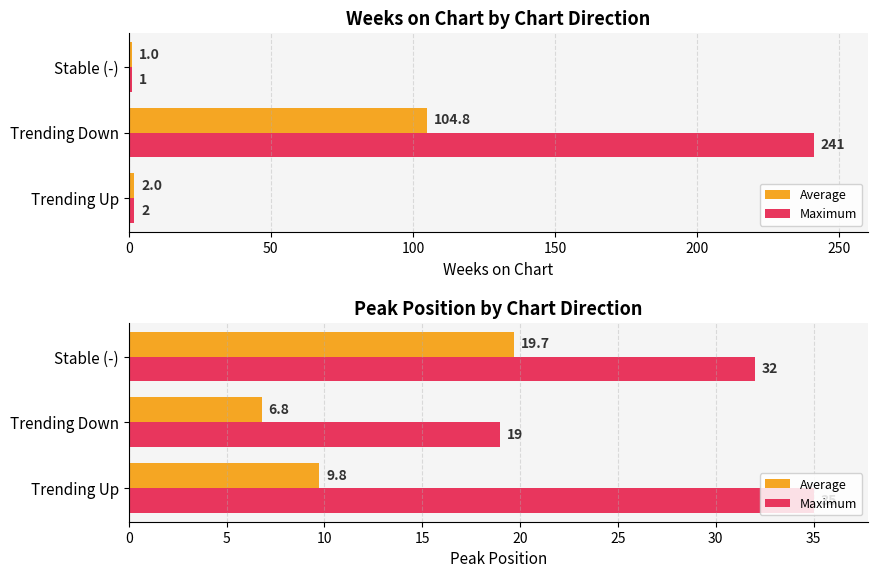

How many Maximum values are between 19 and 35?

3